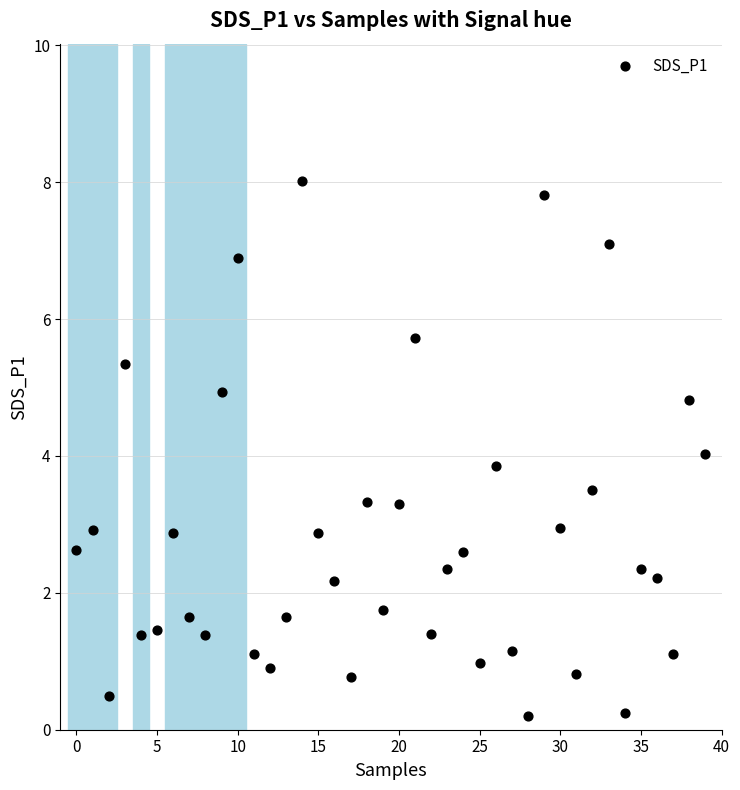

How many data points are displayed?

40